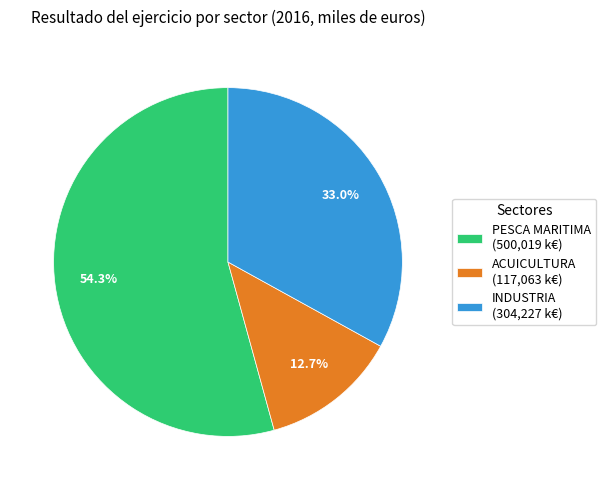

To the nearest percent, what is the average slice percentage?

33%